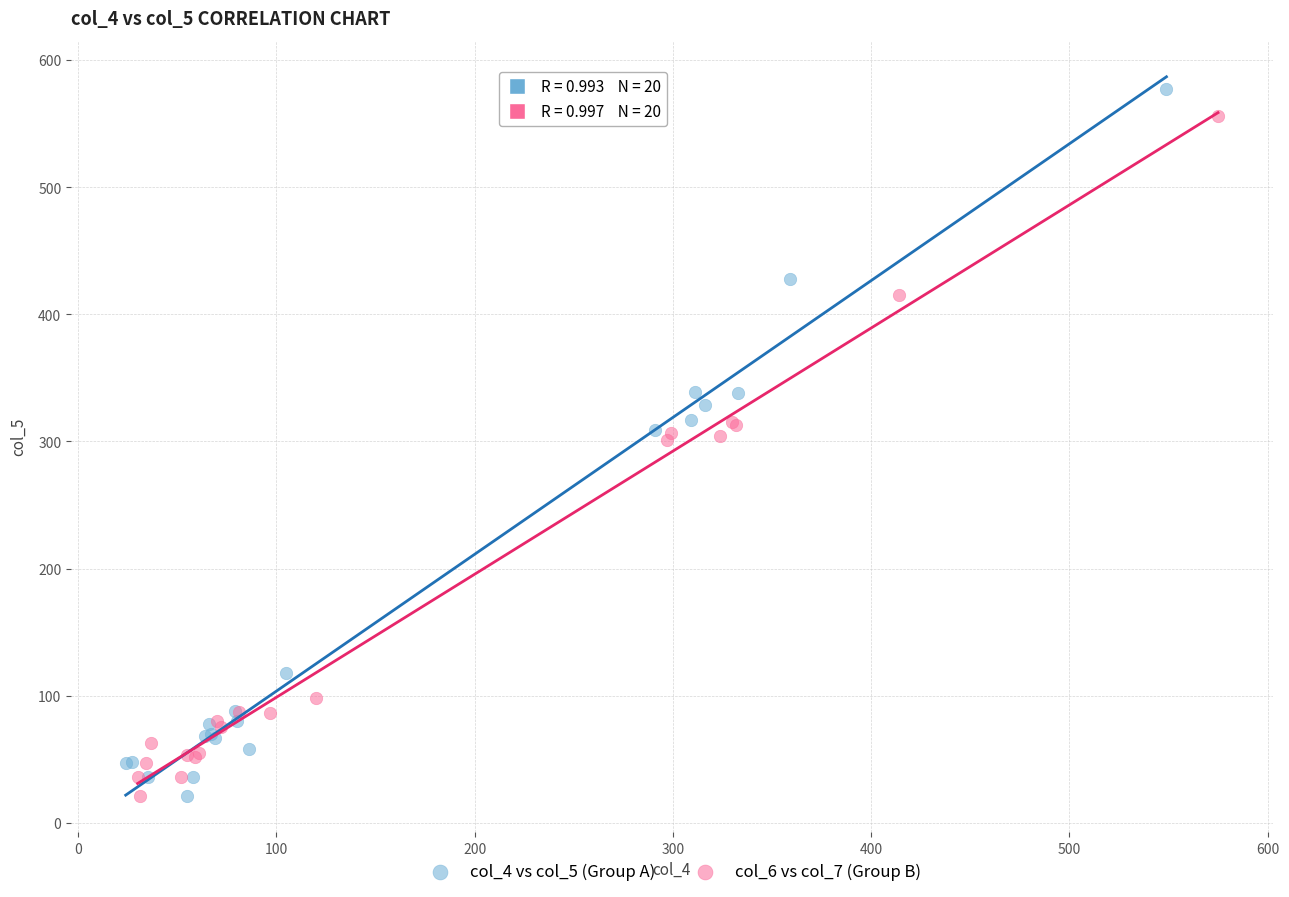

What are all the series names shown in the legend?

col_4 vs col_5 (Group A), col_6 vs col_7 (Group B)